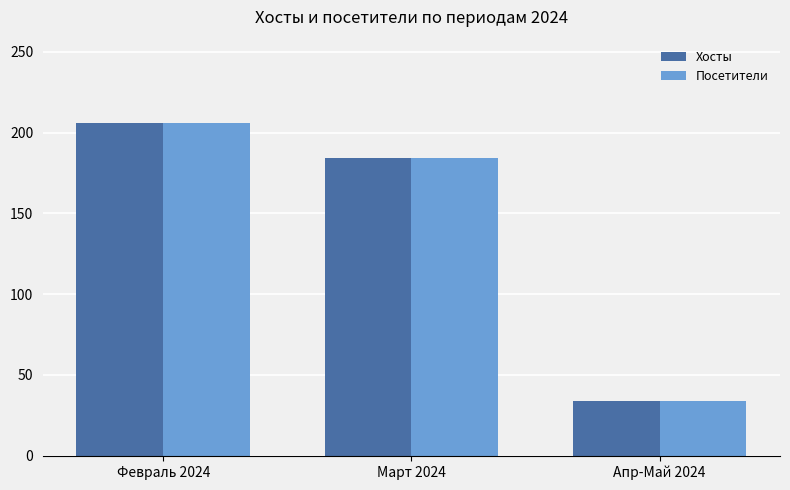

What is the value of the Посетители bar at the 2nd from the left?

184